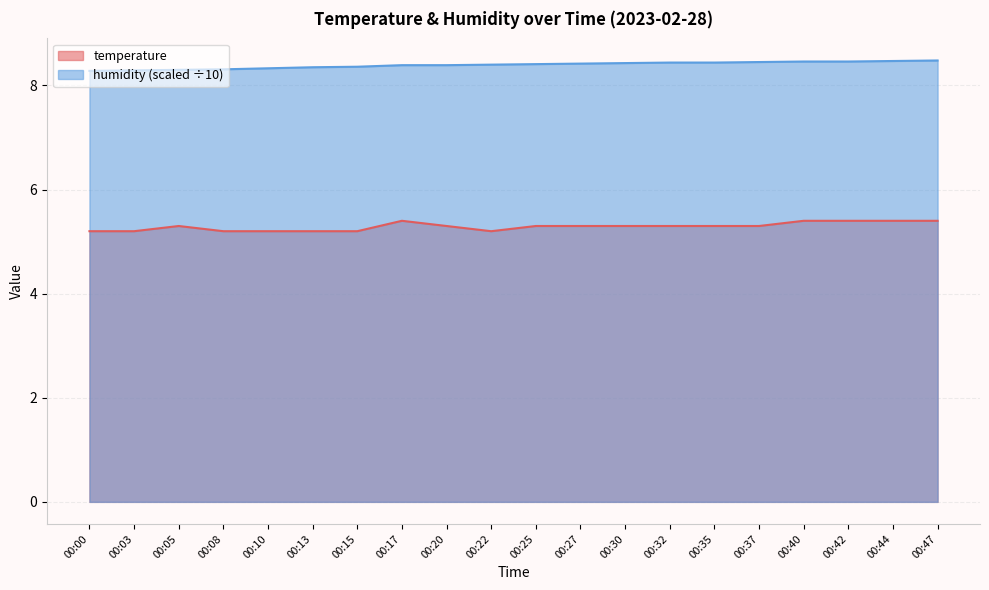

What is the value of the humidity point at the 16th from the left?

8.4